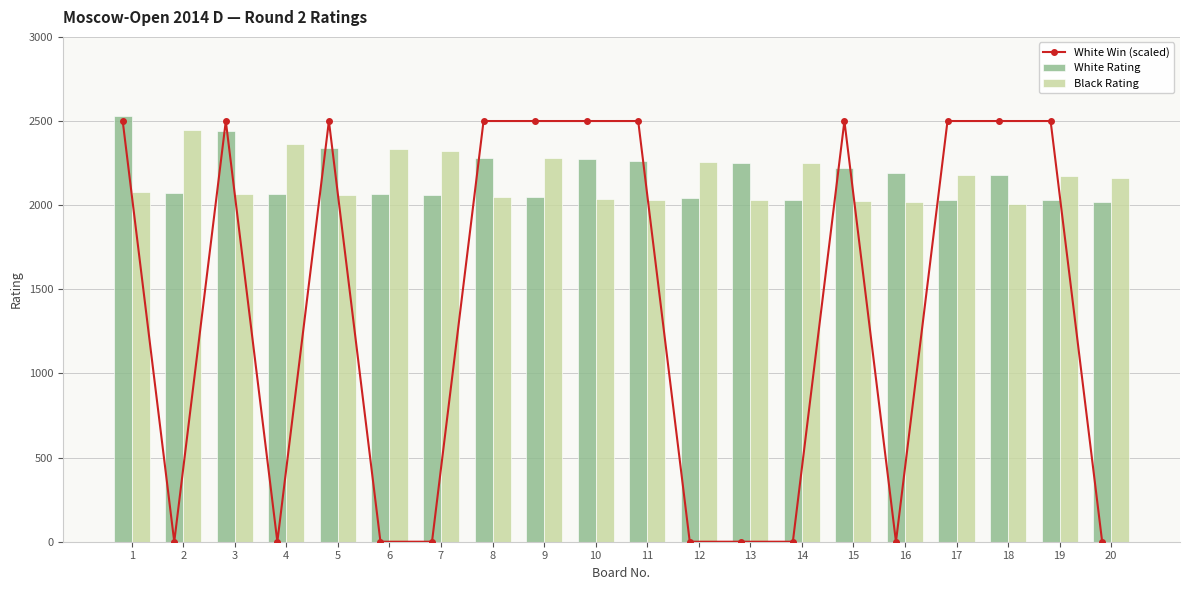

True or false: White Win (scaled) has a value of 3604 at 15.

False